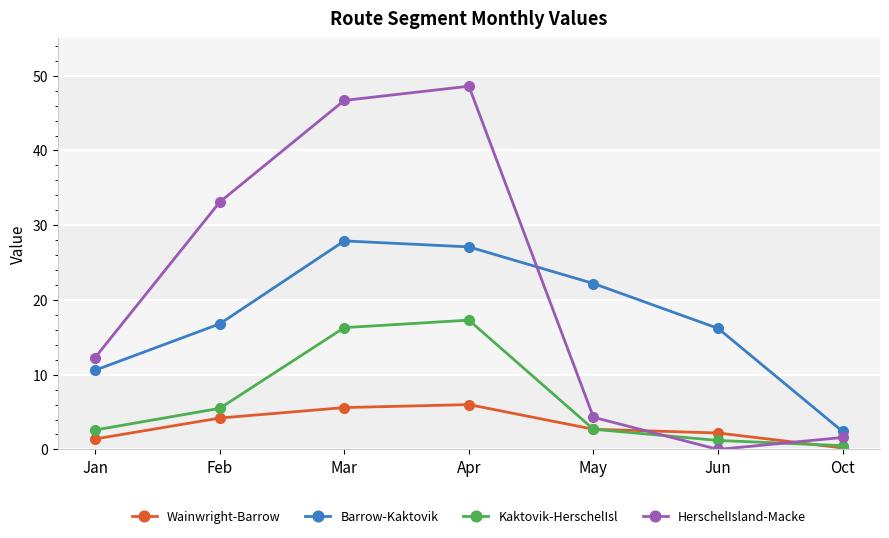

At how many categories does at least one series exceed 8?

6